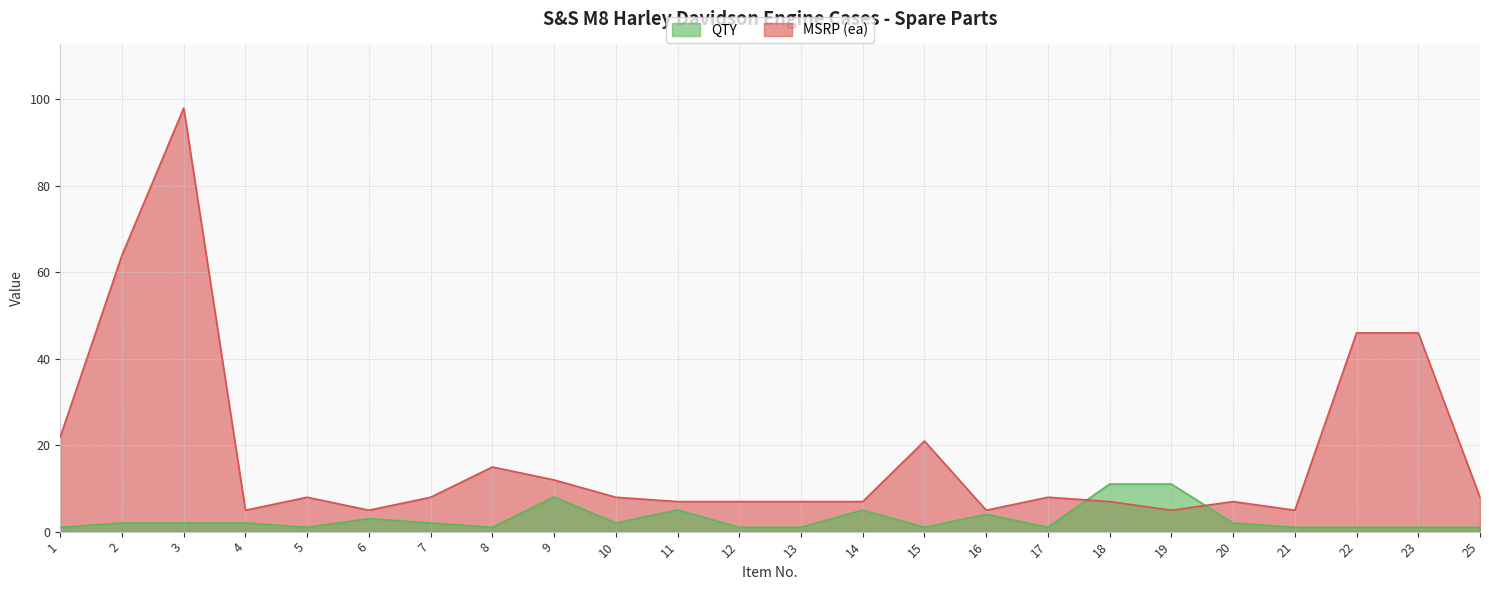

Is the value of MSRP (ea) at 6 greater than the value of QTY at 7?

Yes